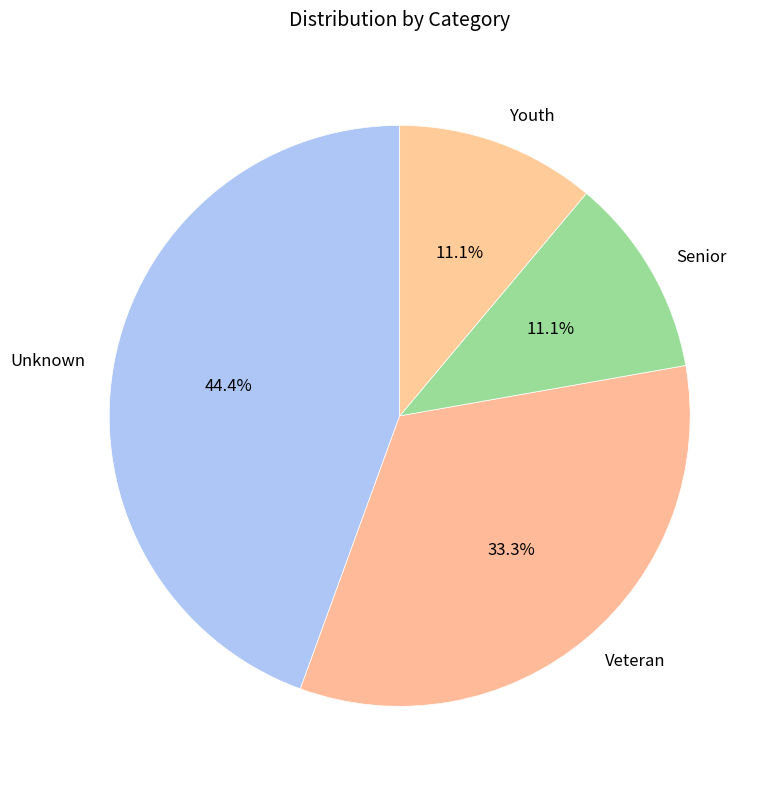

True or false: Senior accounts for 21% of the total.

False